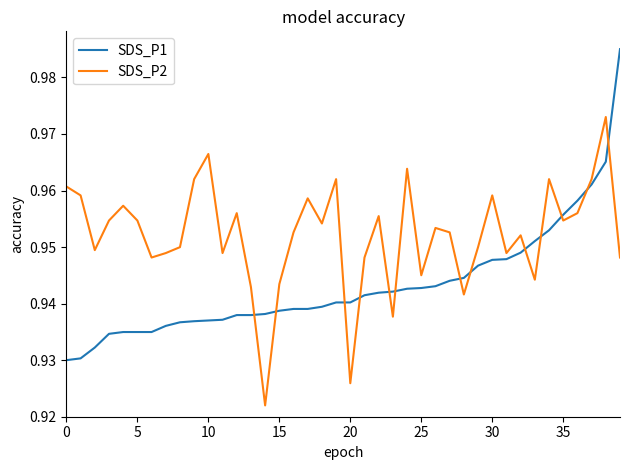

Which series ends up on top after the final intersection of SDS_P1 and SDS_P2?

SDS_P1